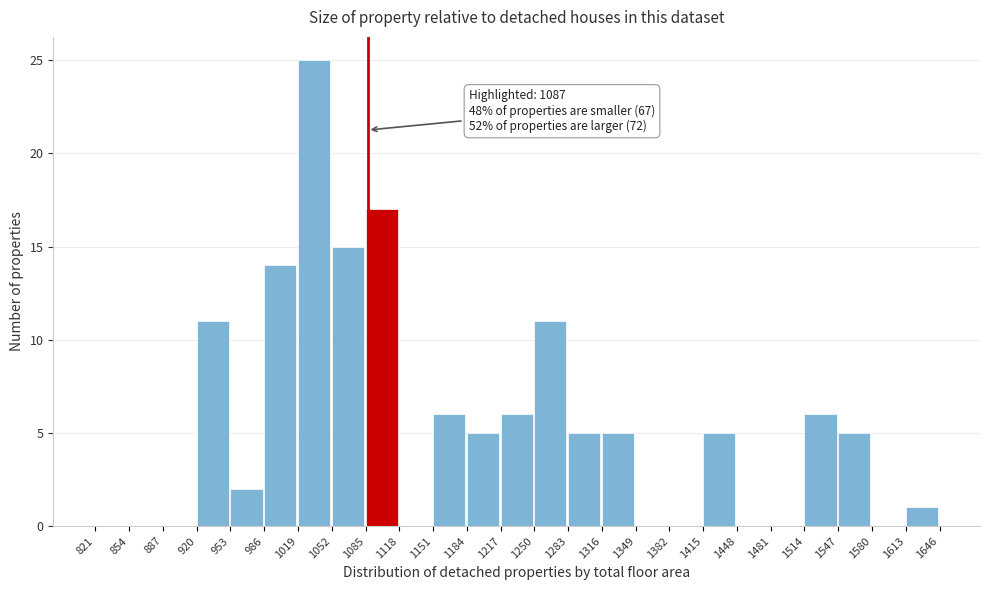

Which range on the x-axis has the tallest bar?

1019 to 1052